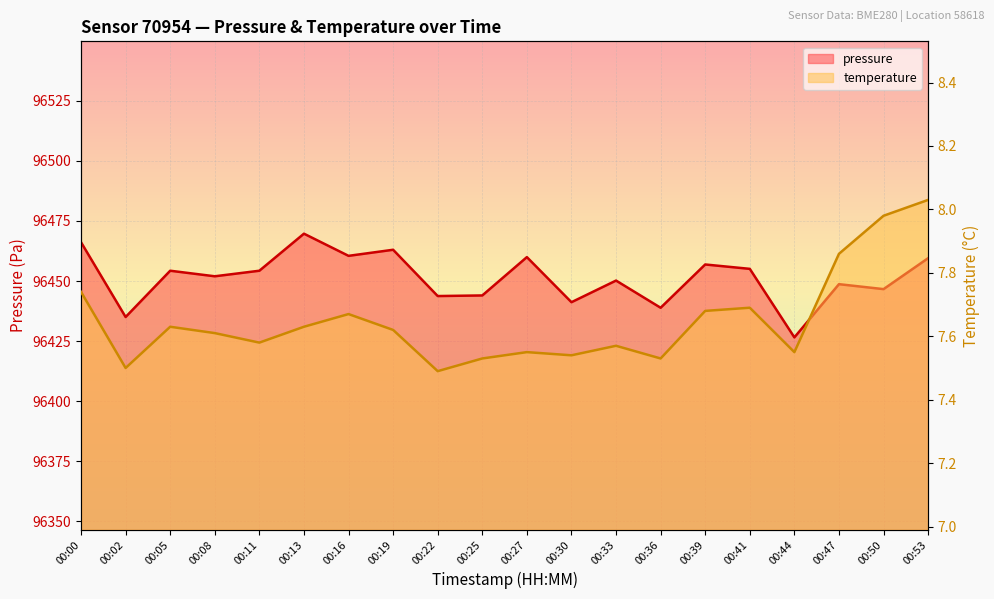

How many data points in pressure are above 96454?

10